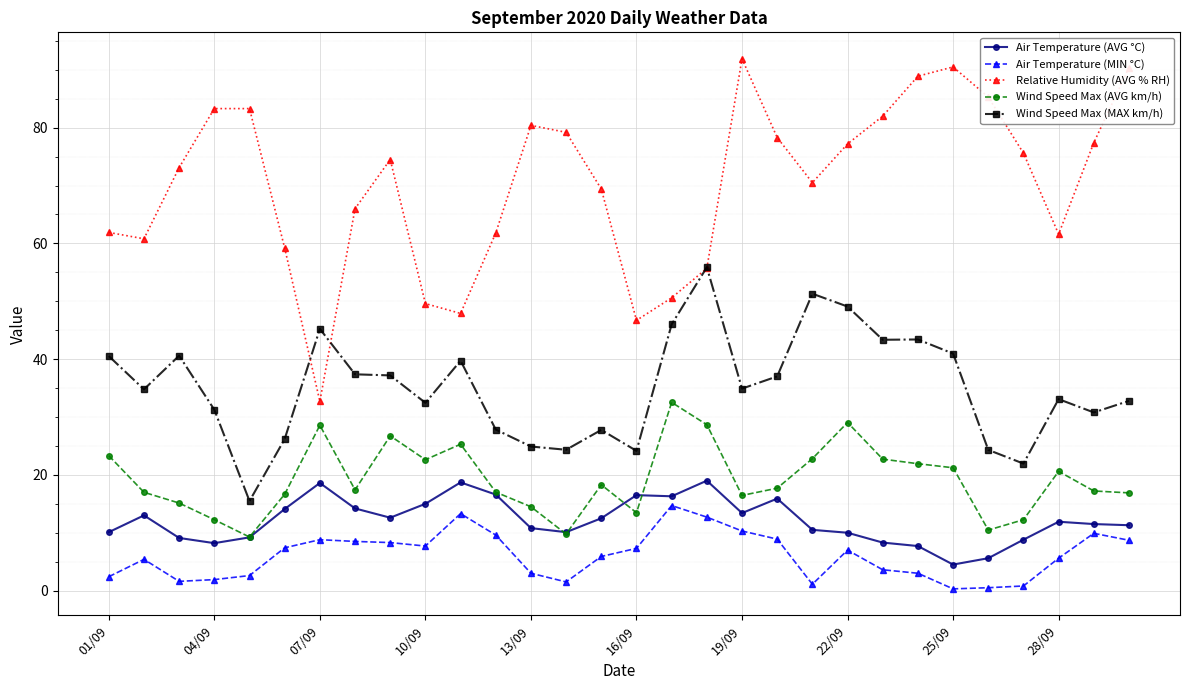

Which series has the largest total across all categories?

Relative Humidity (AVG % RH)